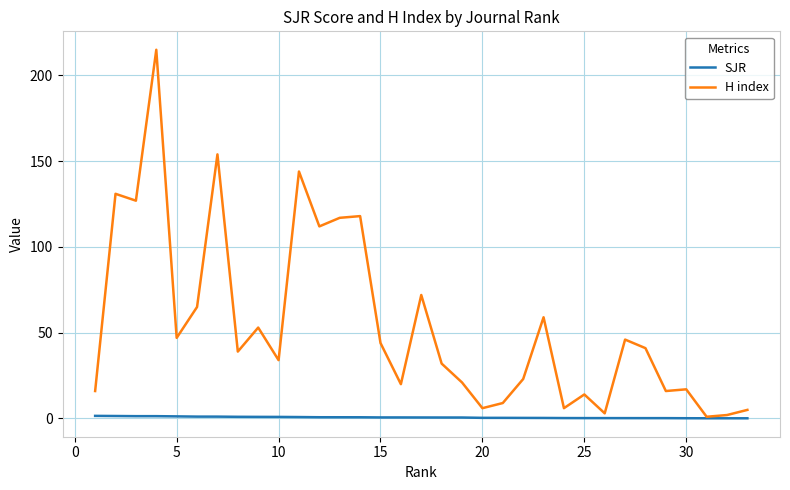

Rank the series by their average value, from highest to lowest.

H index, SJR